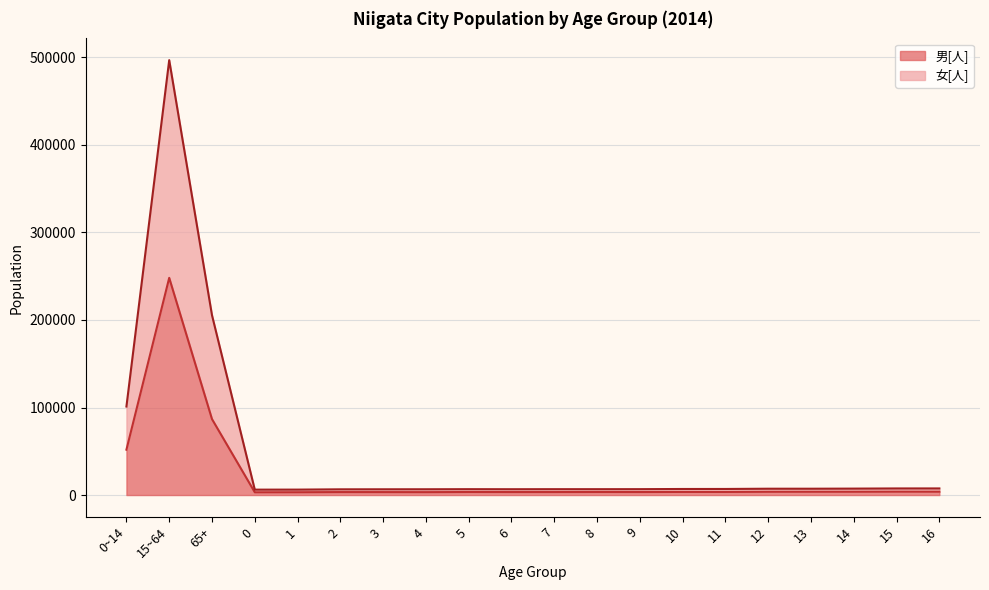

What is the difference between the second highest and second lowest values in the 女[人] series?

199225